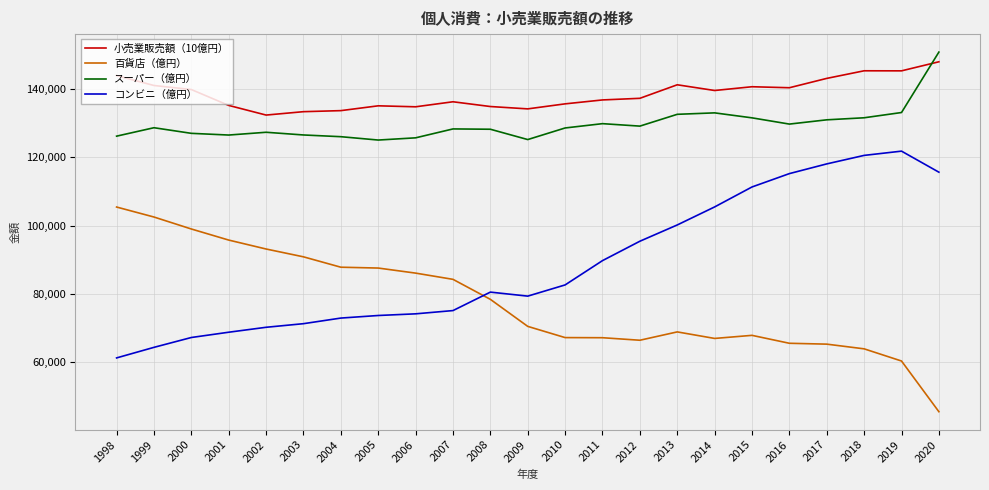

What is the greatest value displayed?

150689.0